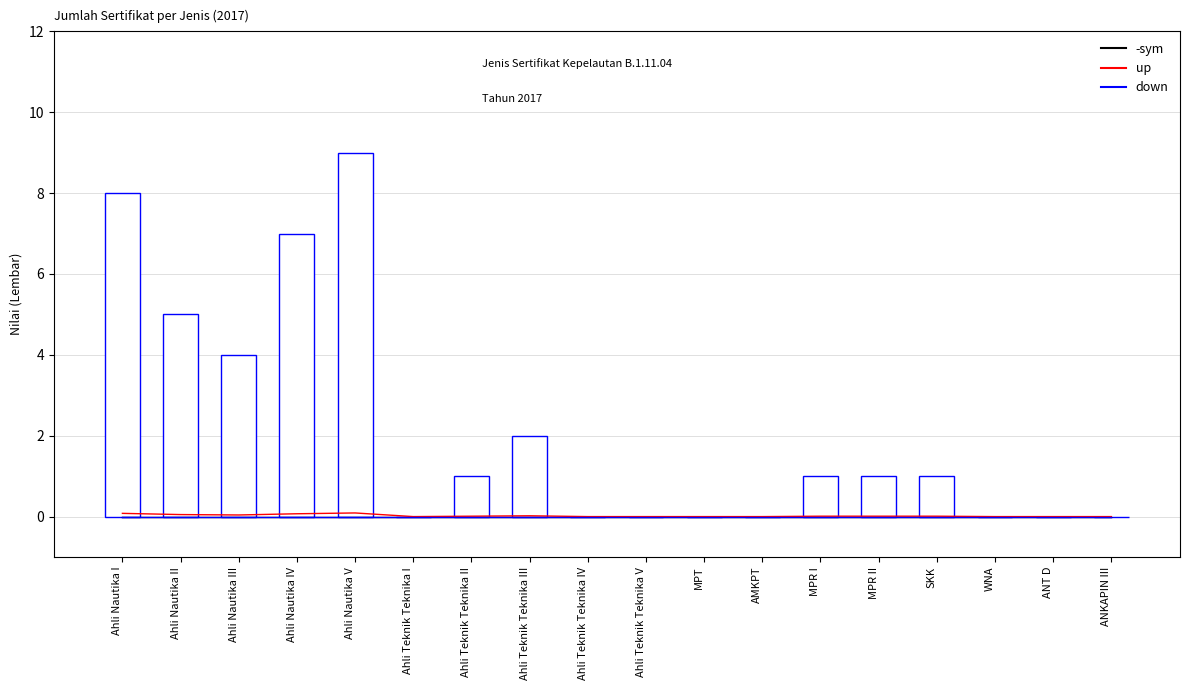

What is the label of the 10th bar from the left?

Ahli Teknik Teknika V